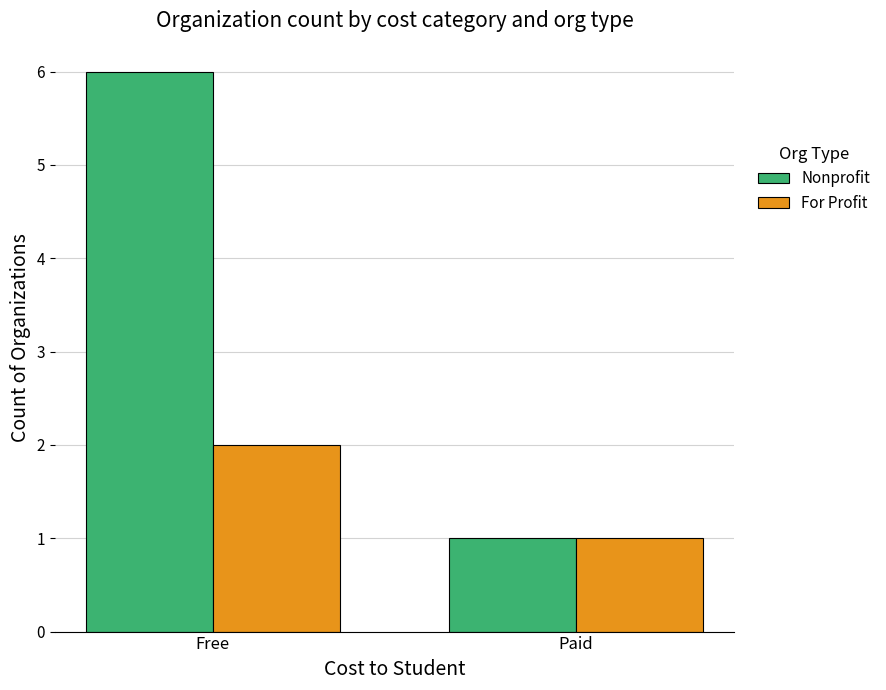

List the series in order of their peak value, highest first.

Nonprofit, For Profit